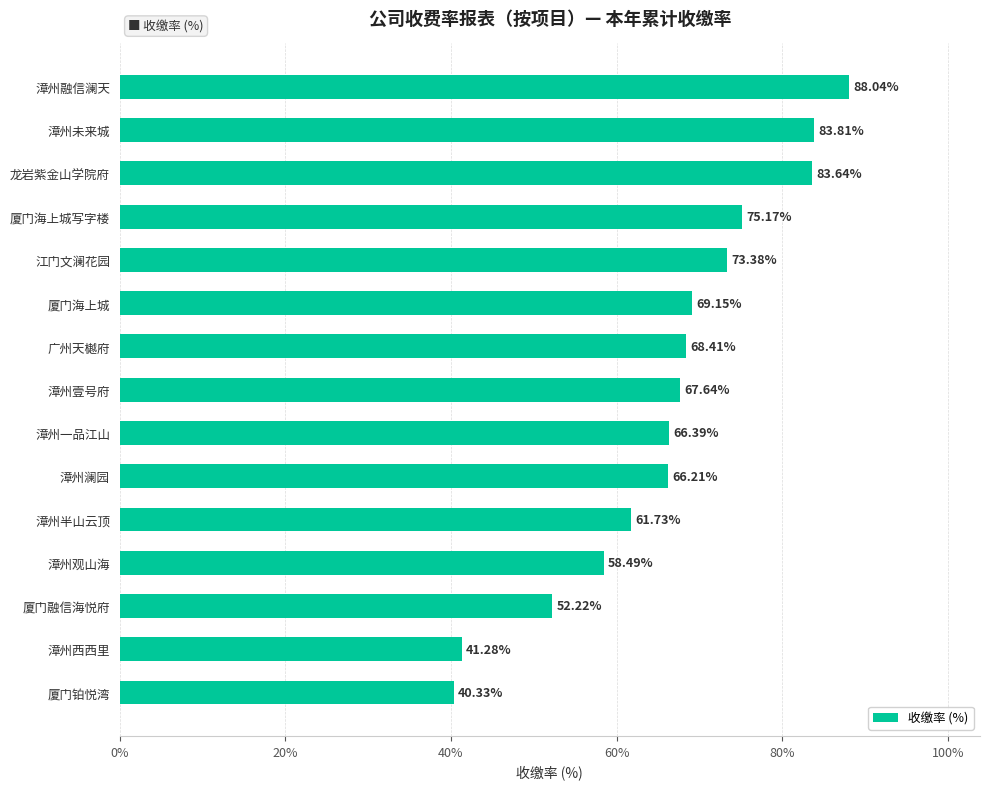

At which label is the value closest to 64?

漳州澜园